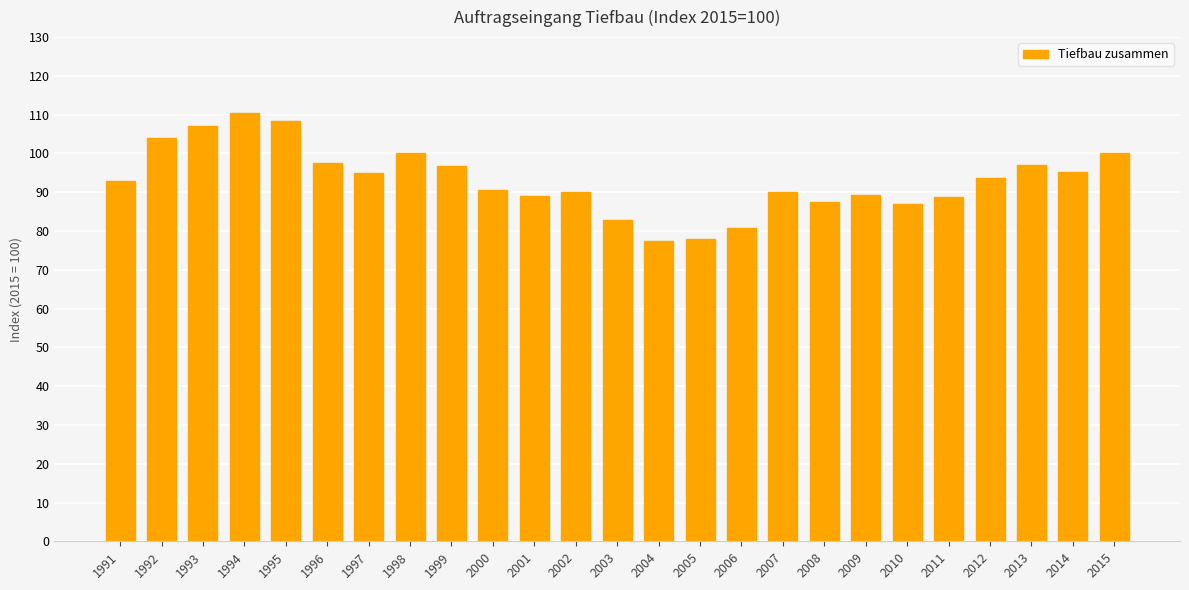

Is it true that the value at 1996 is 33.6?

False